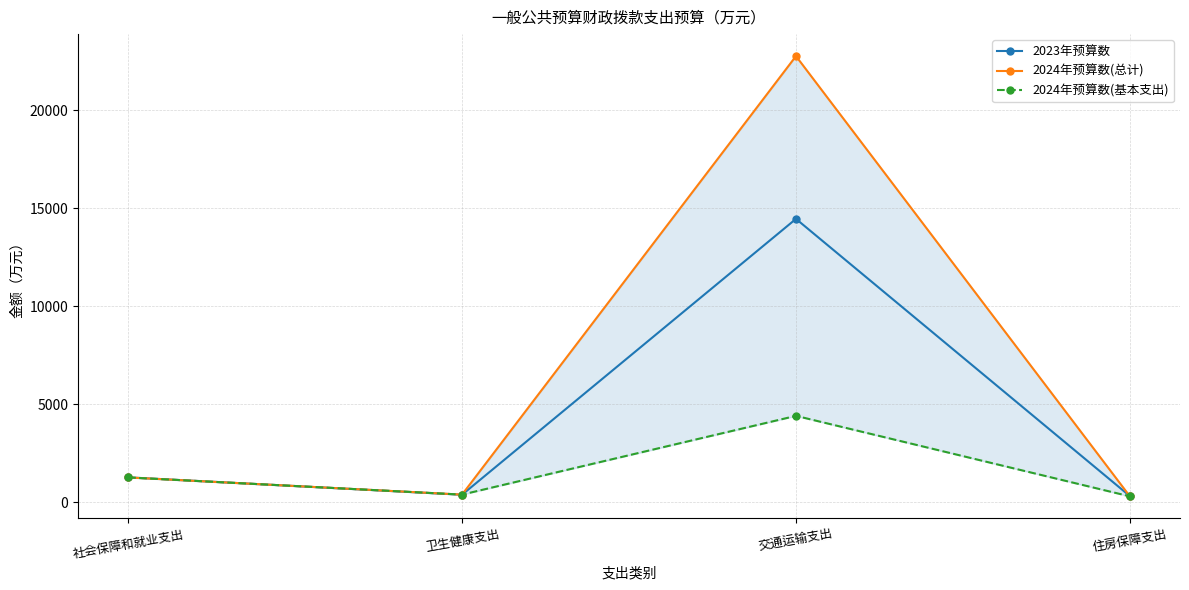

How many lines are shown in the chart?

3